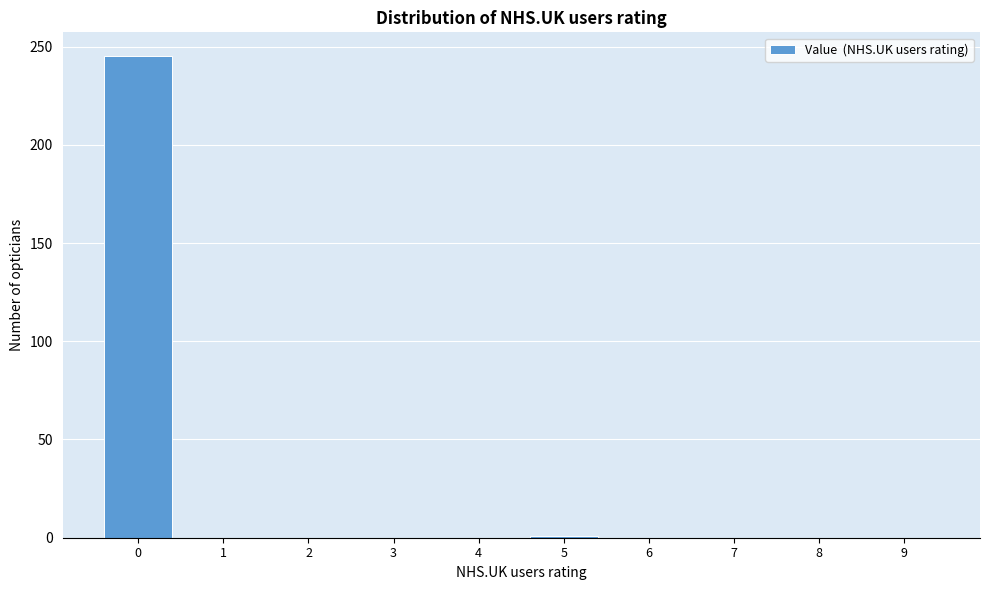

The value at 0 is 245. True or false?

True